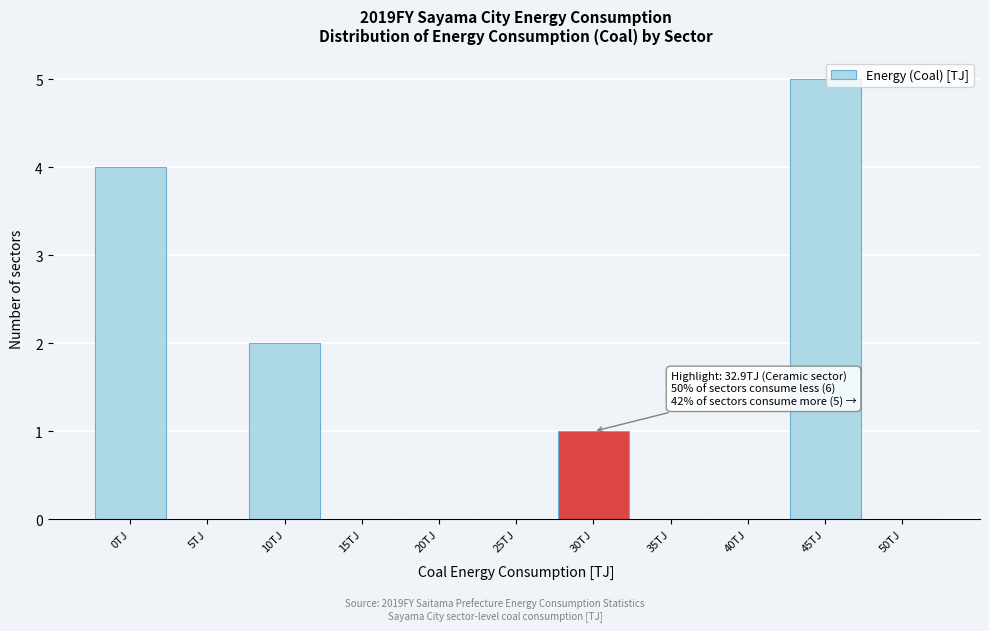

Reading right to left, transcribe all the data shown in this chart.

50TJ=0	45TJ=5	40TJ=0	35TJ=0	30TJ=1	25TJ=0	20TJ=0	15TJ=0	10TJ=2	5TJ=0	0TJ=4